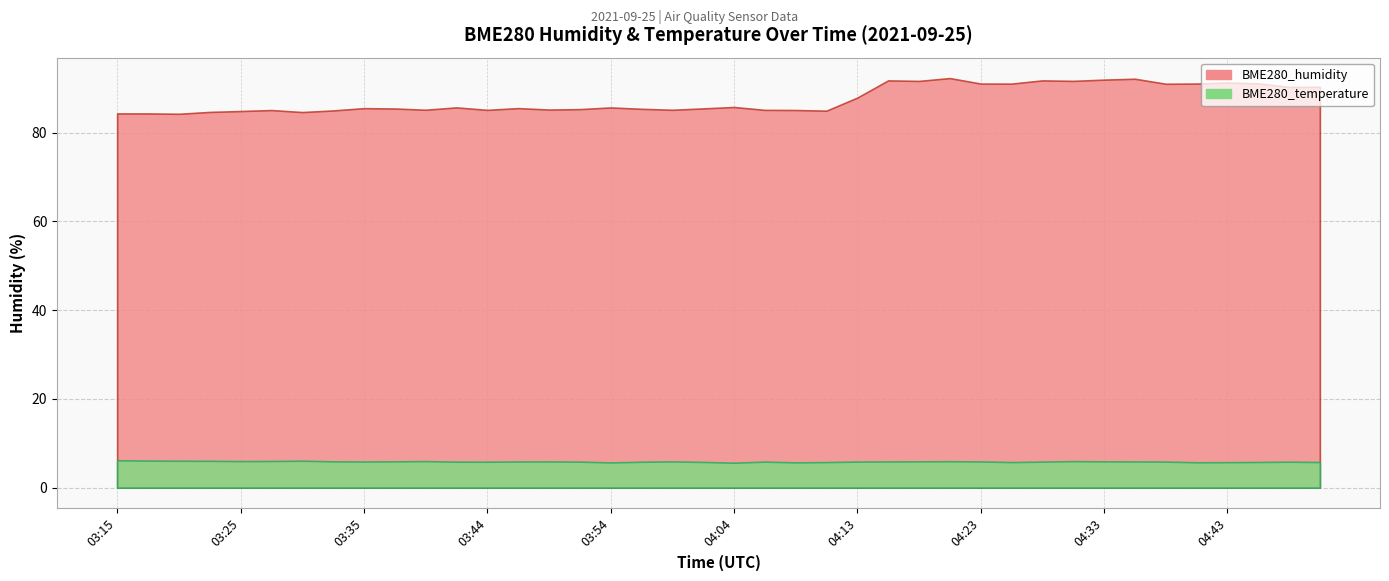

What is the lowest value of the BME280_temperature series?

5.6